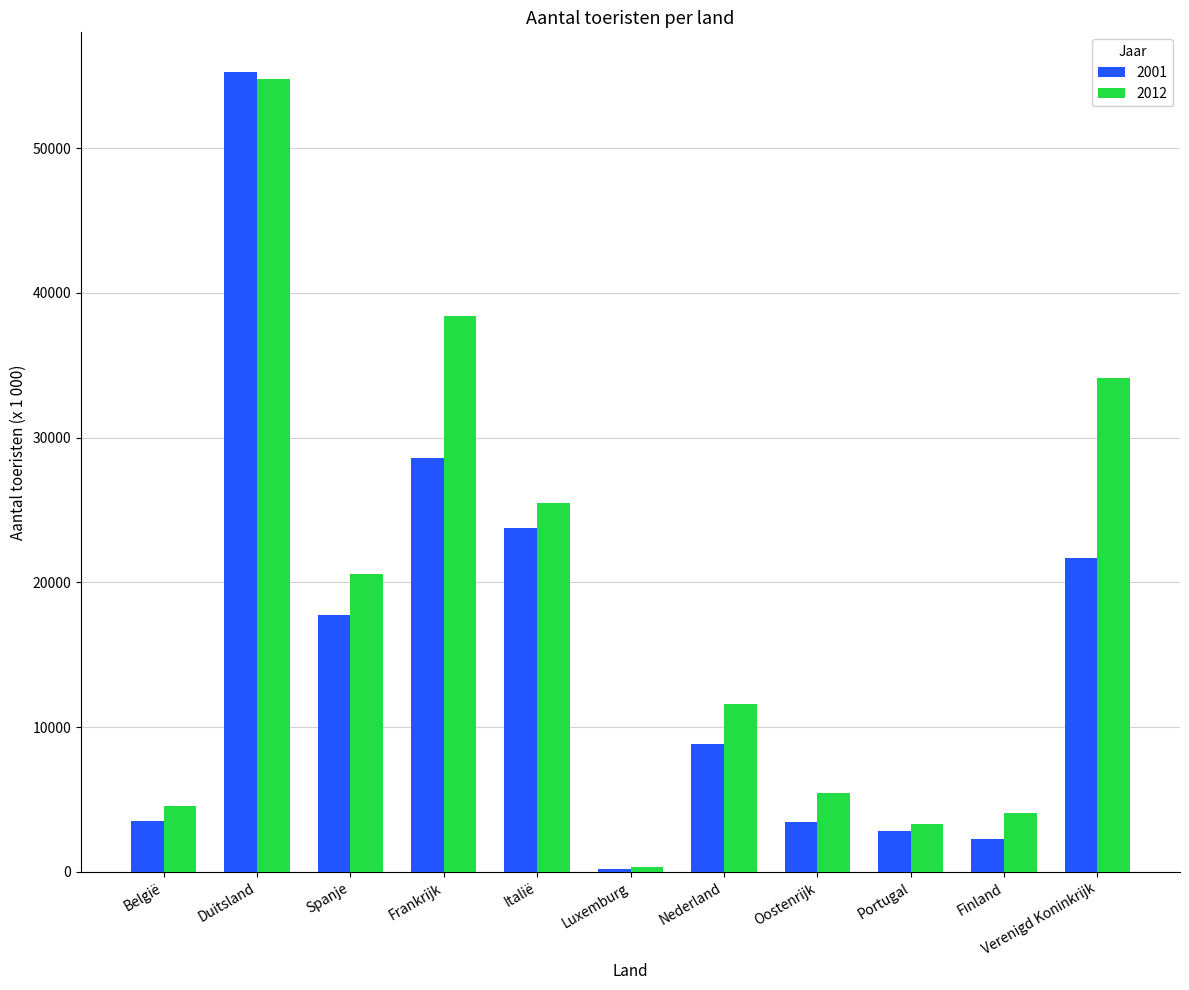

At Verenigd Koninkrijk, list the series in order from smallest to largest.

2001, 2012